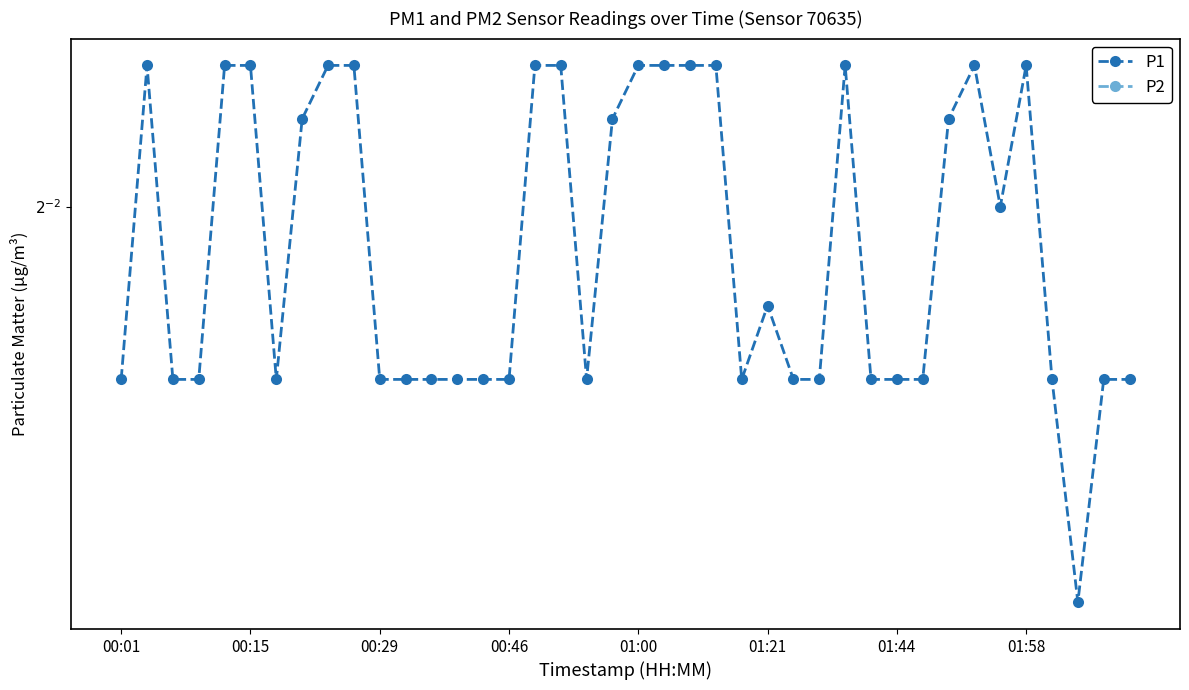

Is it true that P1 equals 0.1 at 21?

False